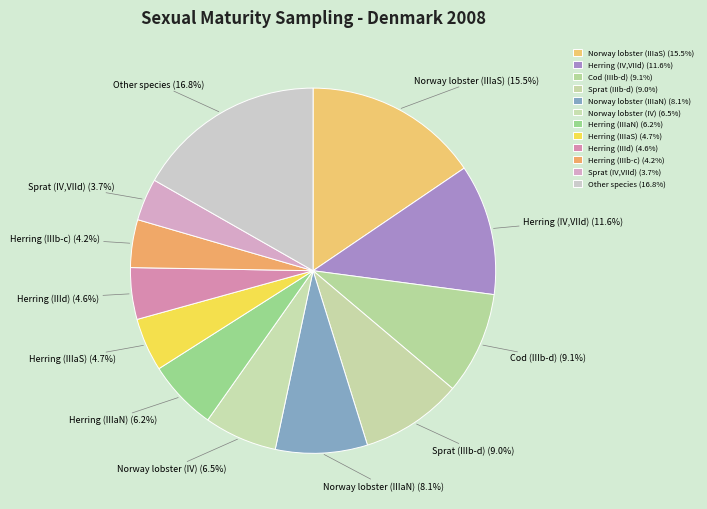

How much of the chart is everything except Sprat (IIIb-d)?

91.0%